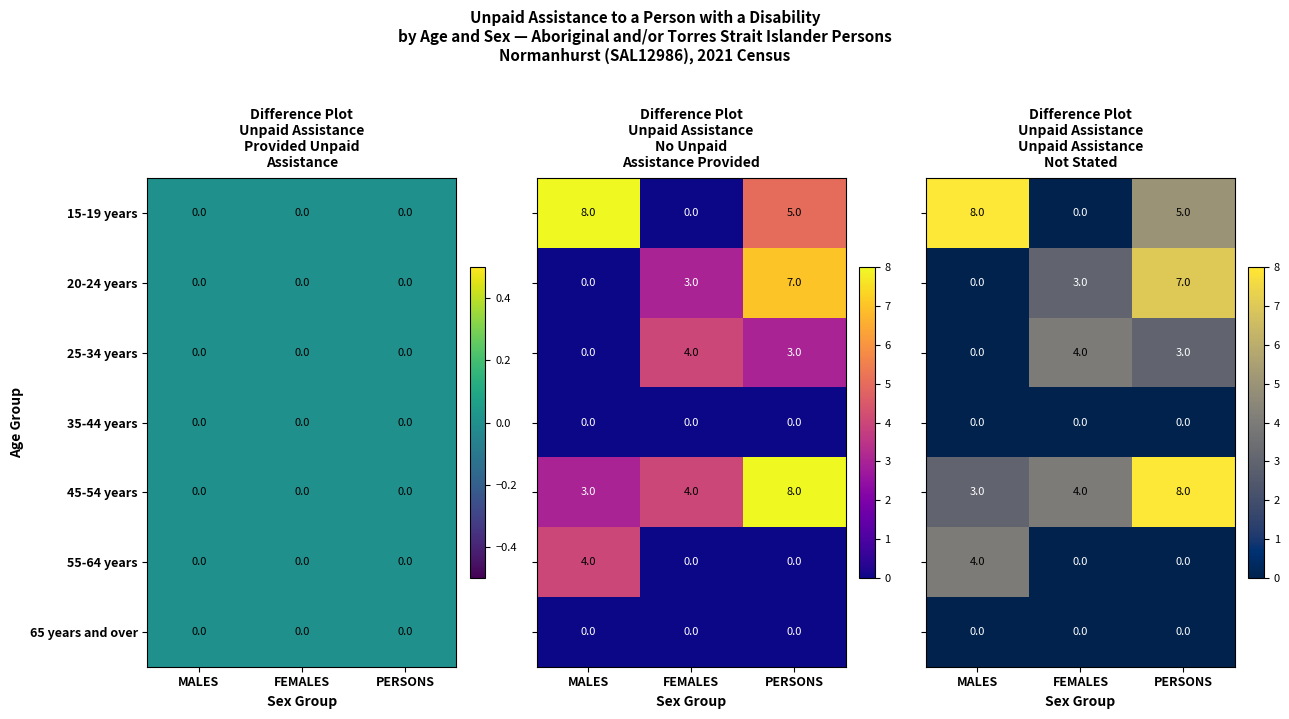

What is the difference between the 55-64 years values at MALES and PERSONS?

4